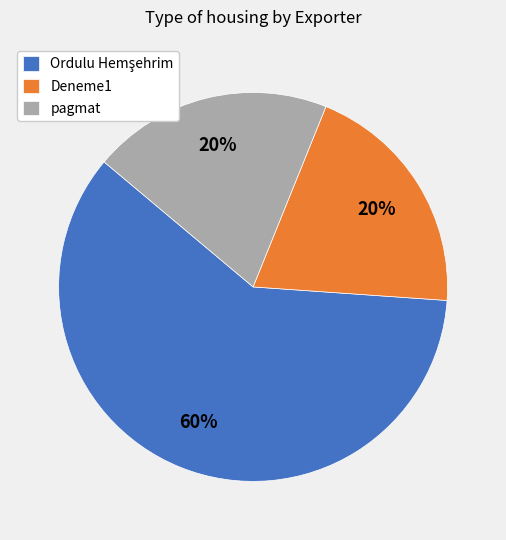

The Deneme1 slice represents 20% of the pie. True or false?

True